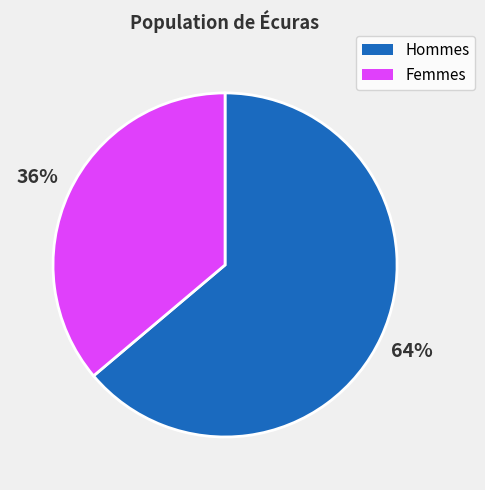

To the nearest percent, what is the average slice percentage?

50%